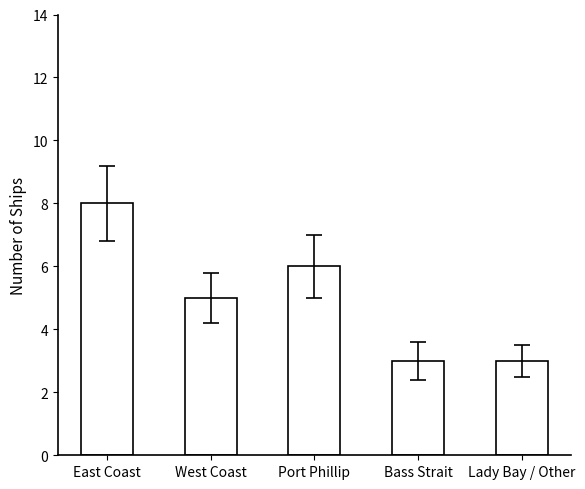

What is the difference between the maximum and second lowest values?

5